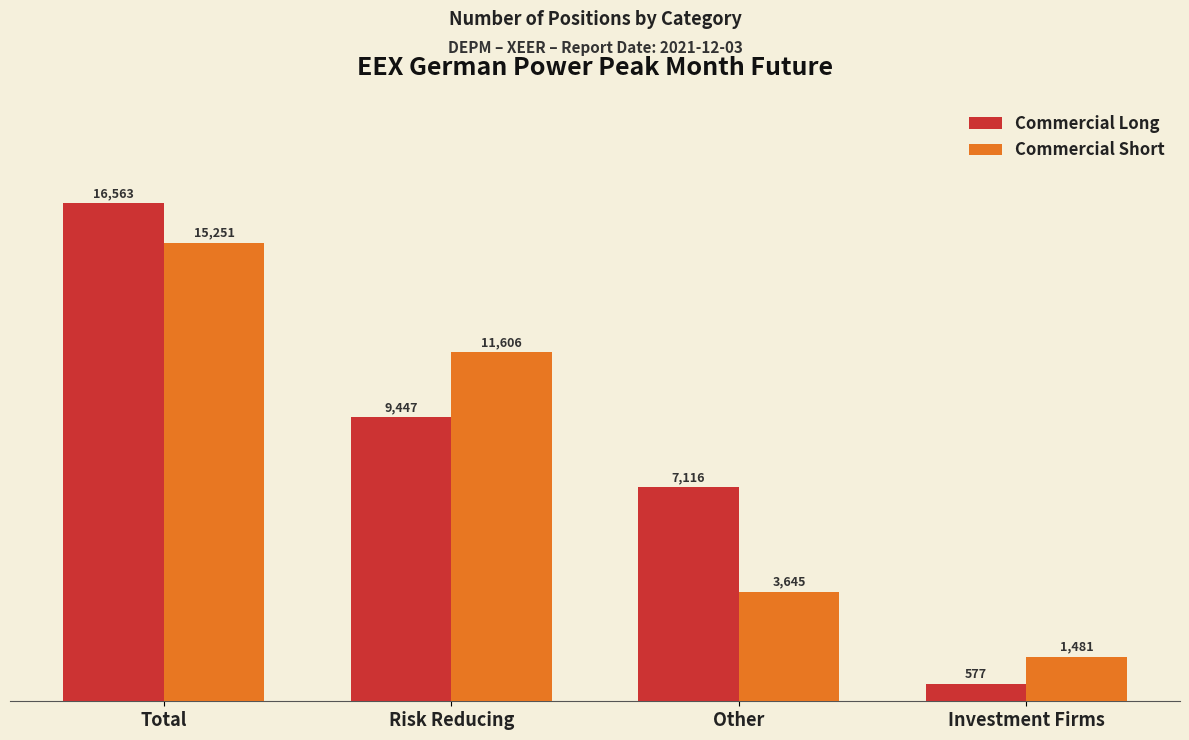

What is the difference between the Commercial Long values at Risk Reducing and Total?

7116